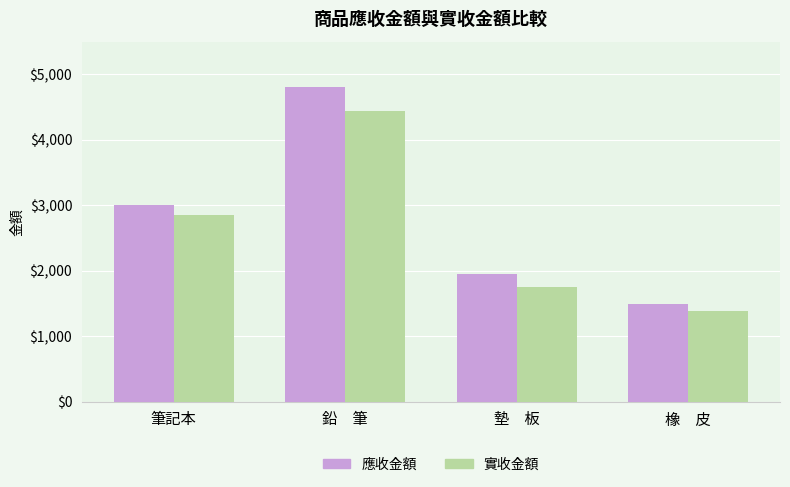

Are the bars grouped side by side (vs. stacked)?

Yes